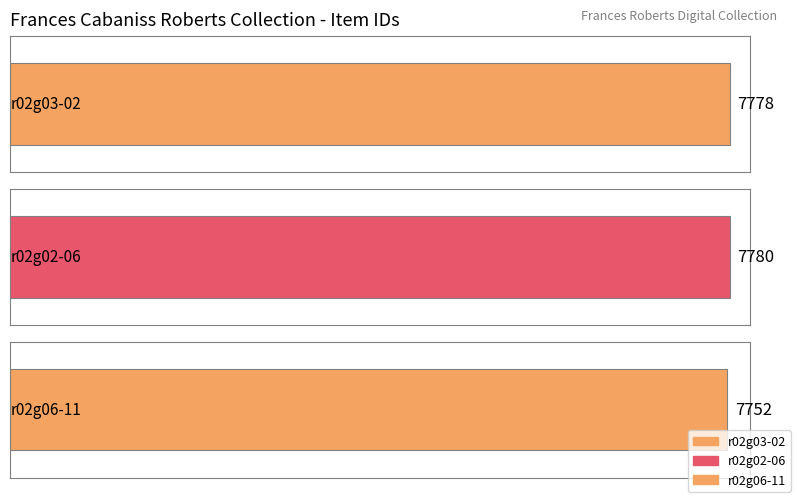

What is the label of the 3rd bar from the left?

r02g06-11